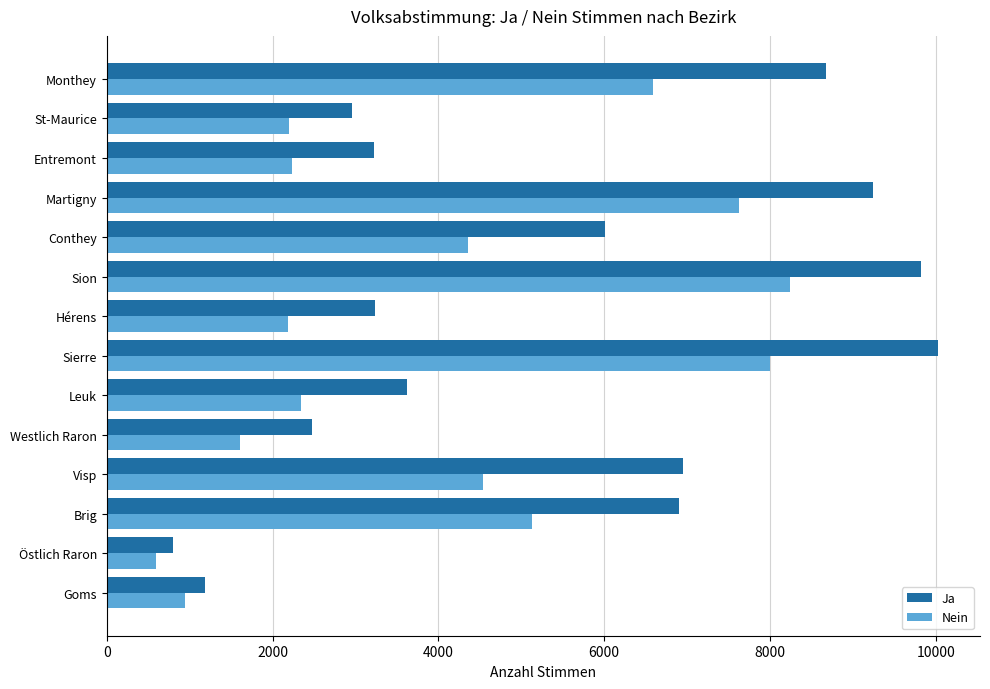

True or false: Ja has a value of 9821 at Sion.

True